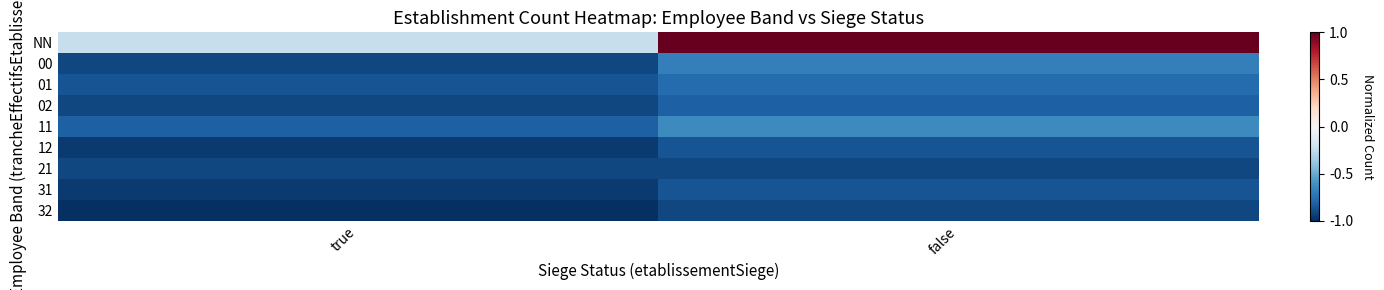

Which label corresponds to the smallest value in the chart?

true